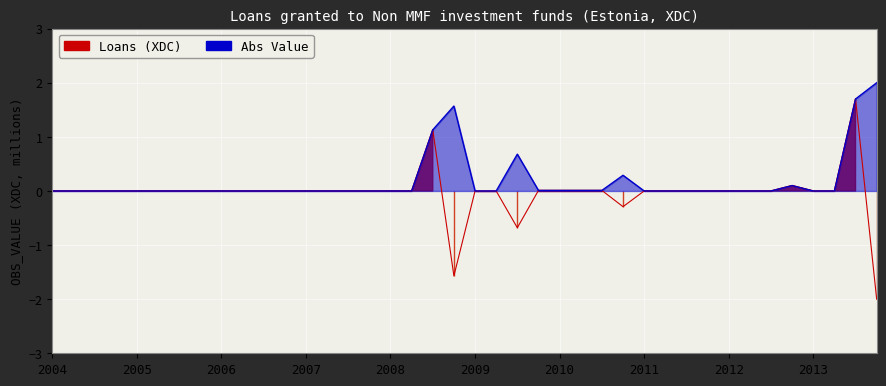

What is the sum of the Loans (XDC) values at 2009-Q1 and 2008-Q4?

-1.6